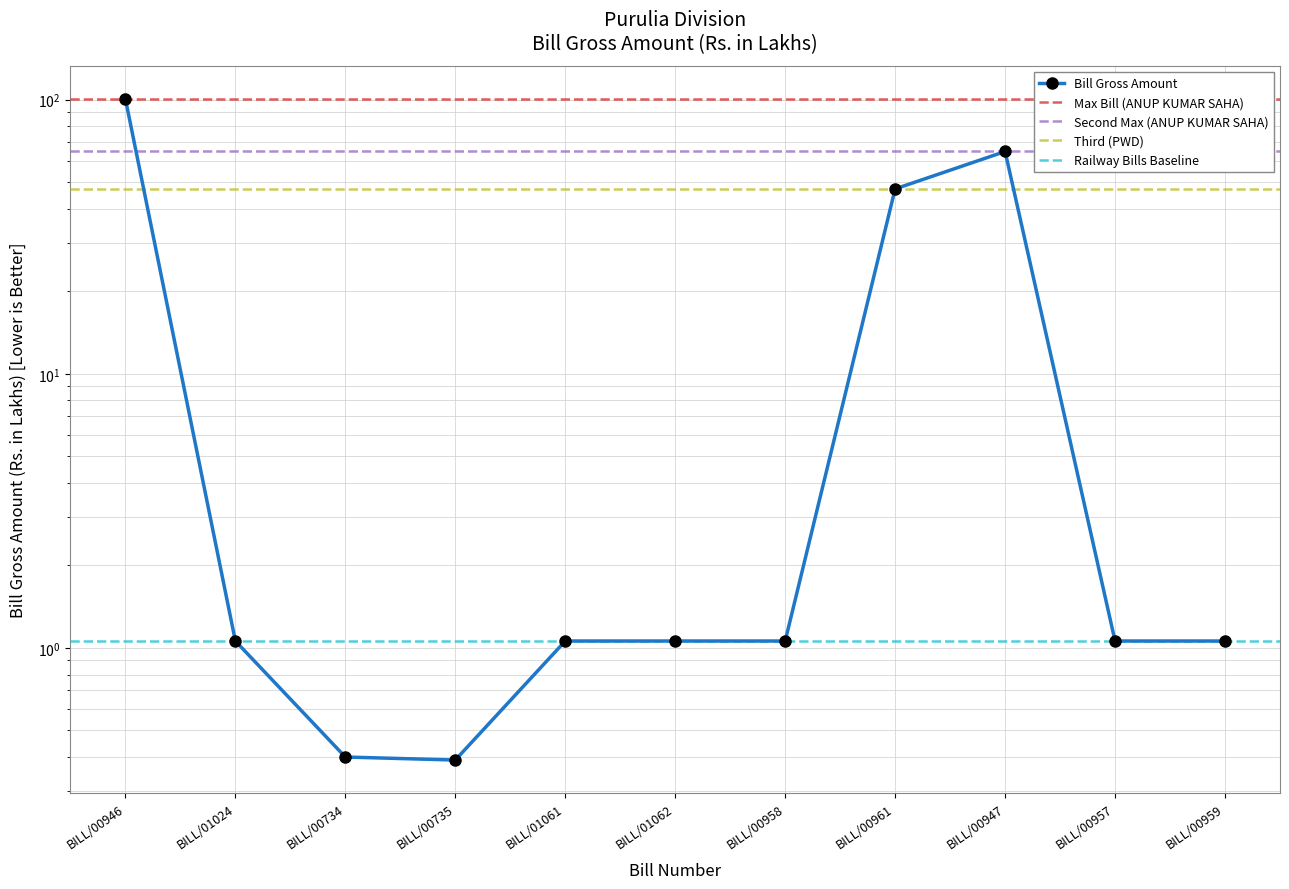

How many data points are less than 1?

2